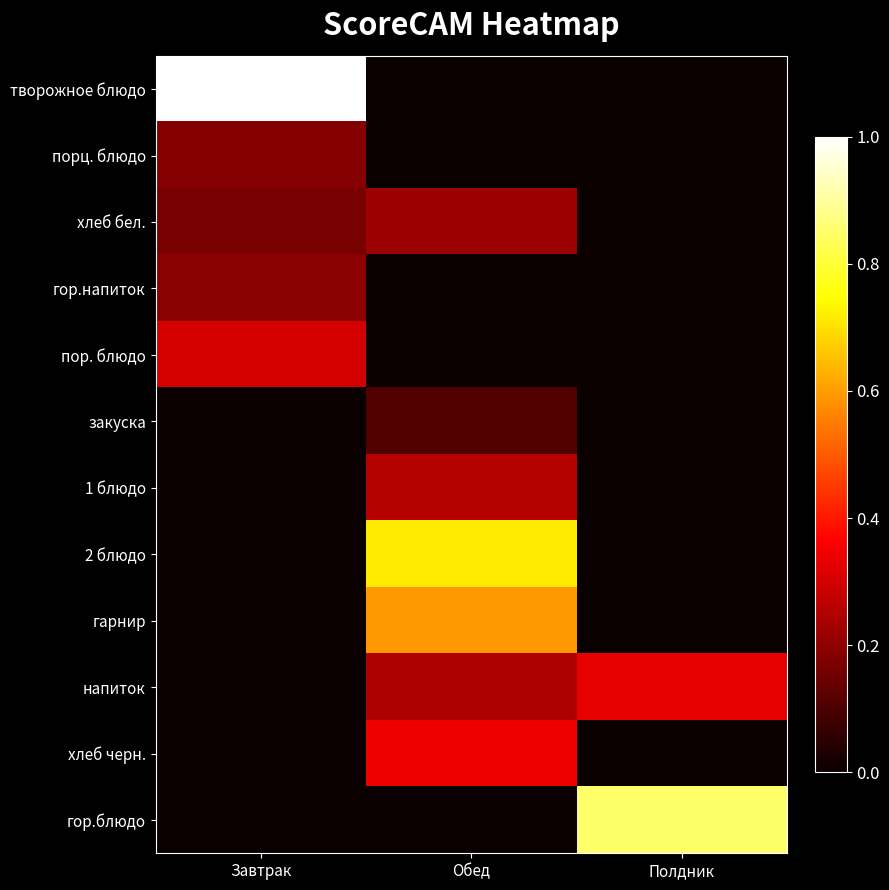

At how many categories does at least one series exceed 0?

3